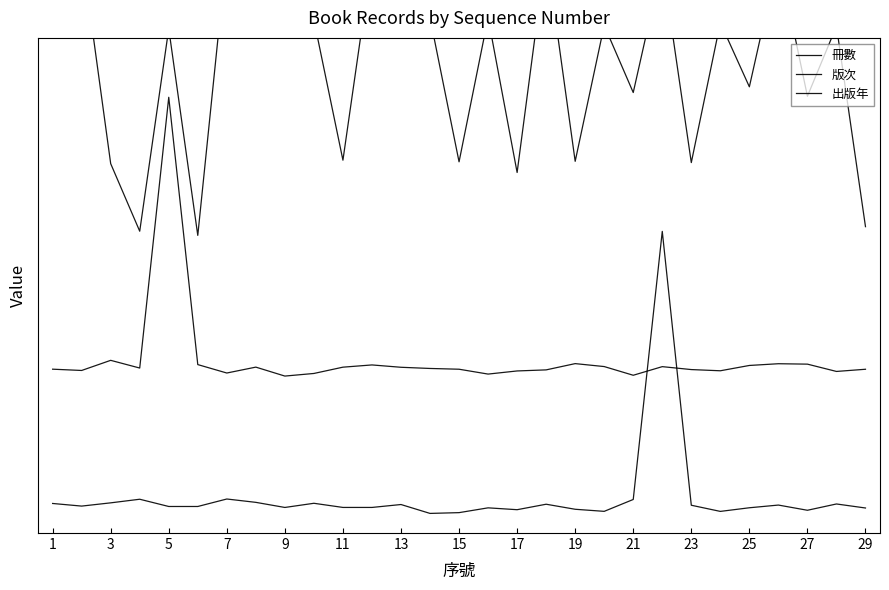

Count the number of categories in the chart.

29